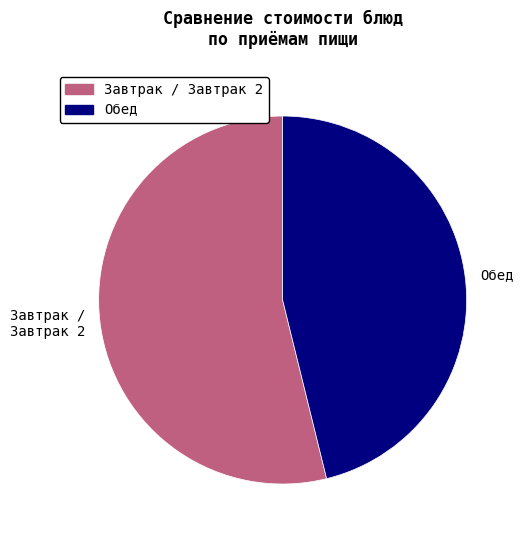

Which has a higher value, Завтрак / Завтрак 2 or Обед?

Завтрак / Завтрак 2